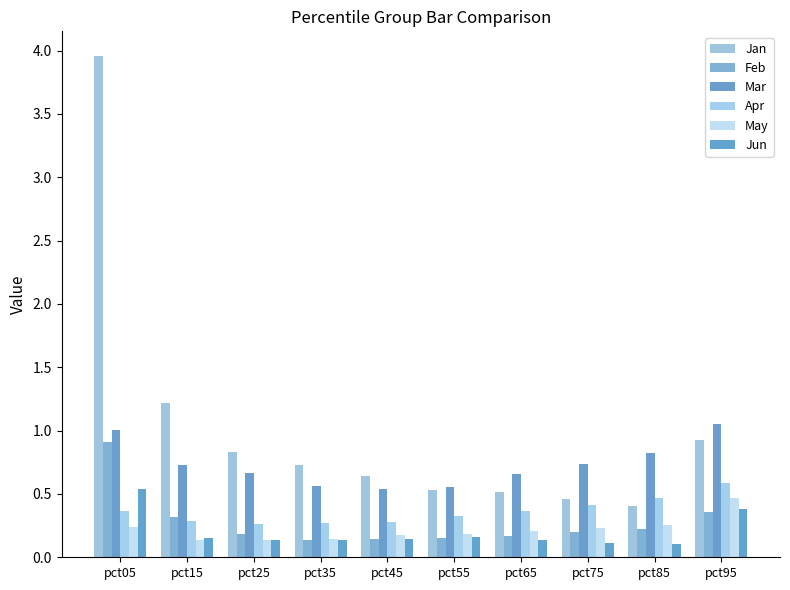

Which series has the largest range (max minus min)?

Jan